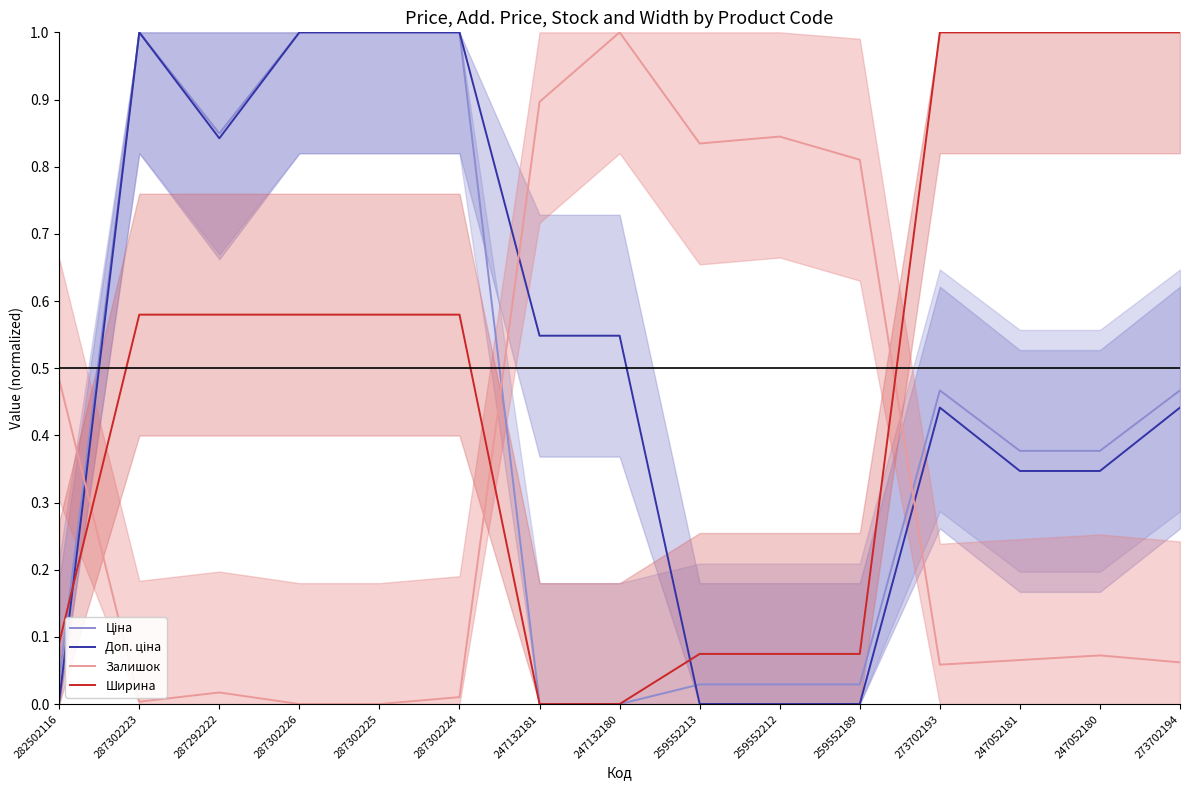

How many positive values does the Ціна series have?

13